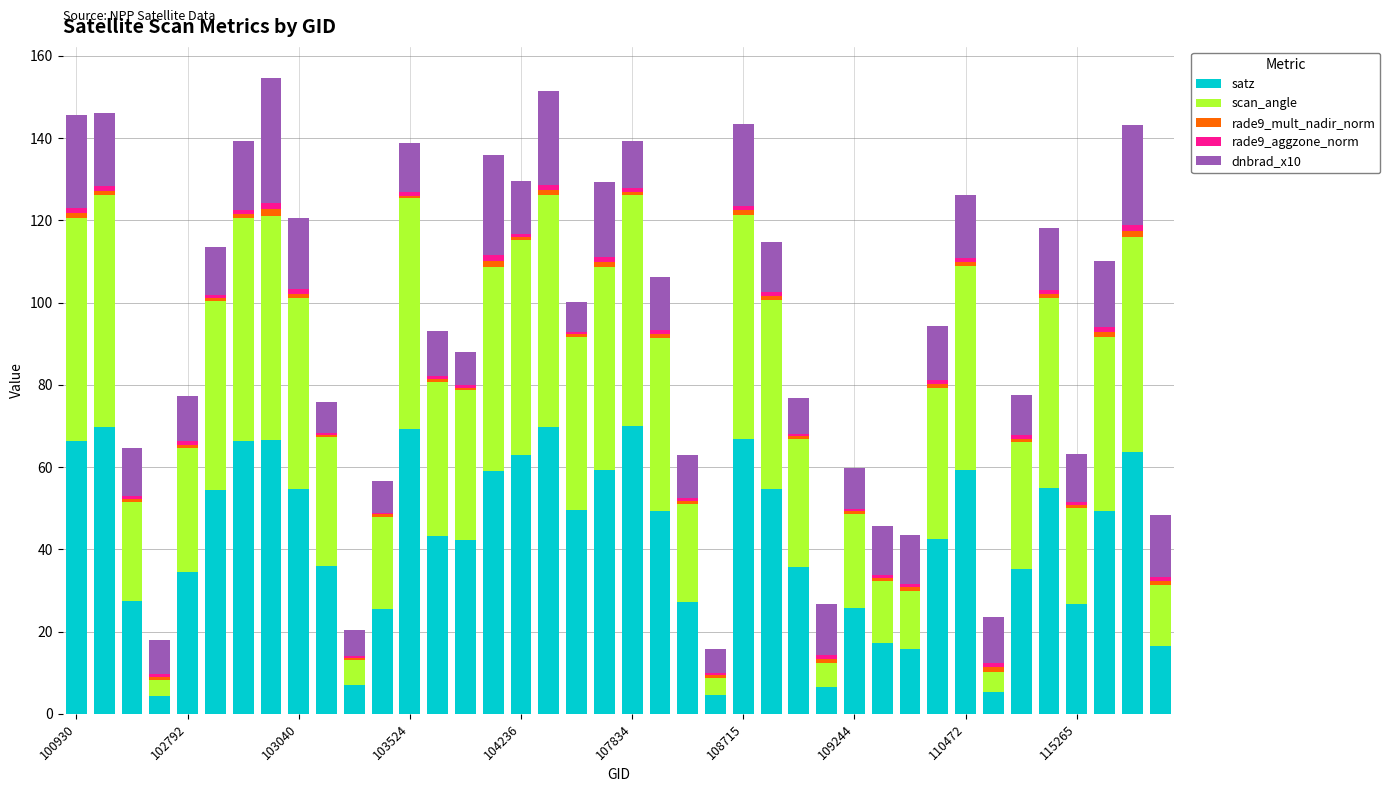

What is the sum of all rade9_mult_nadir_norm values?

36.0